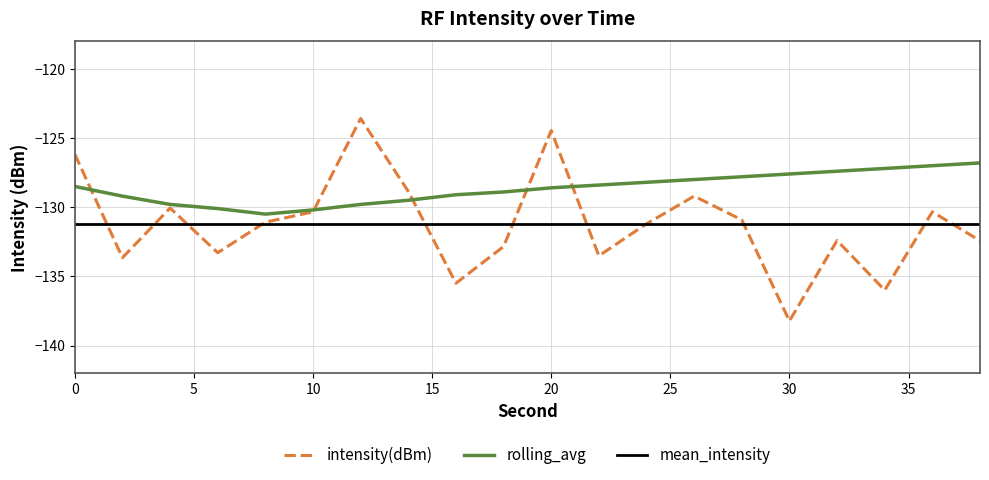

Which series has the largest total across all categories?

rolling_avg